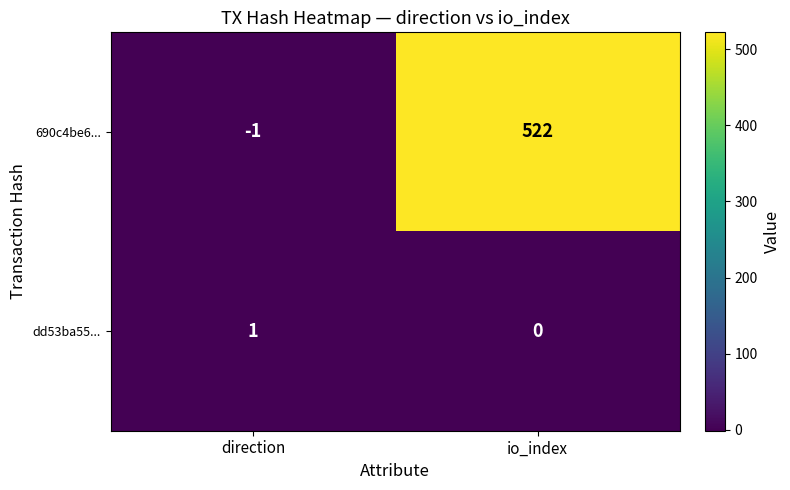

What is the difference between the 690c4be6... values at io_index and direction?

523